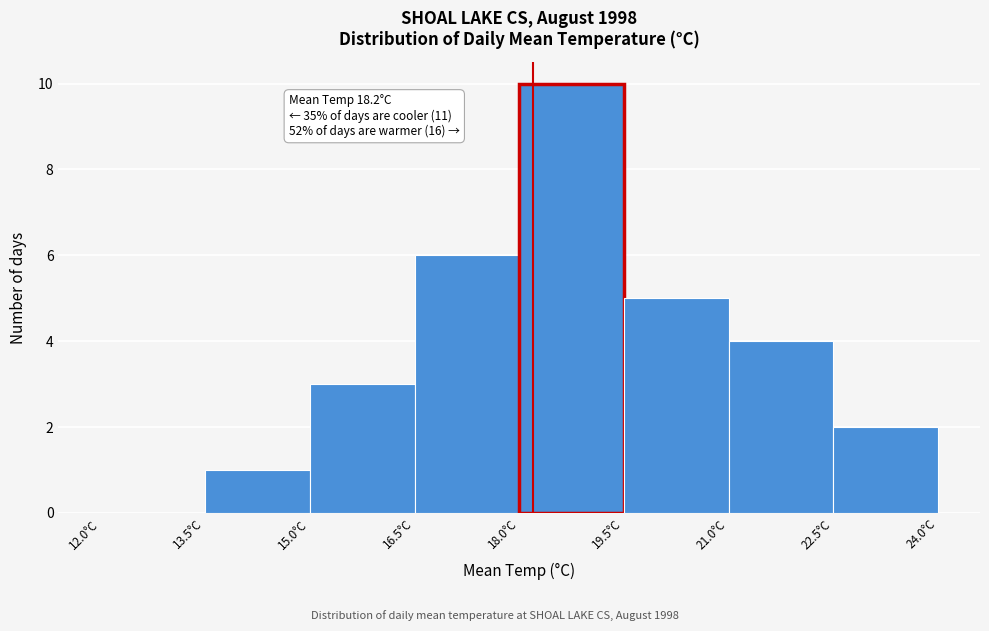

Which range on the x-axis has the tallest bar?

18.0 to 19.5